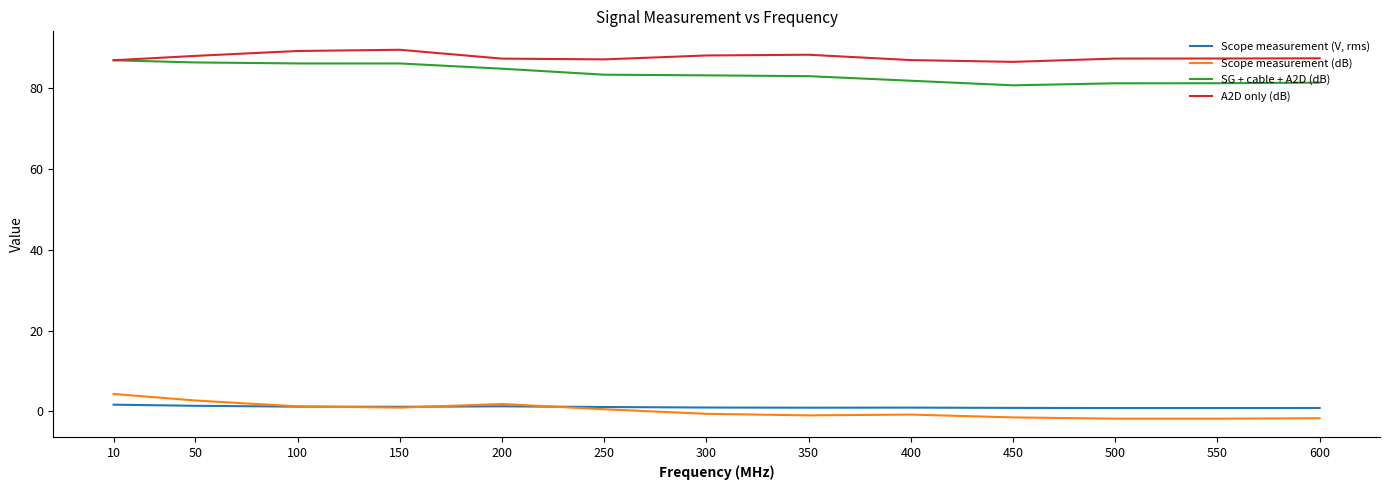

True or false: SG + cable + A2D (dB) has a value of 139.6 at 400.

False